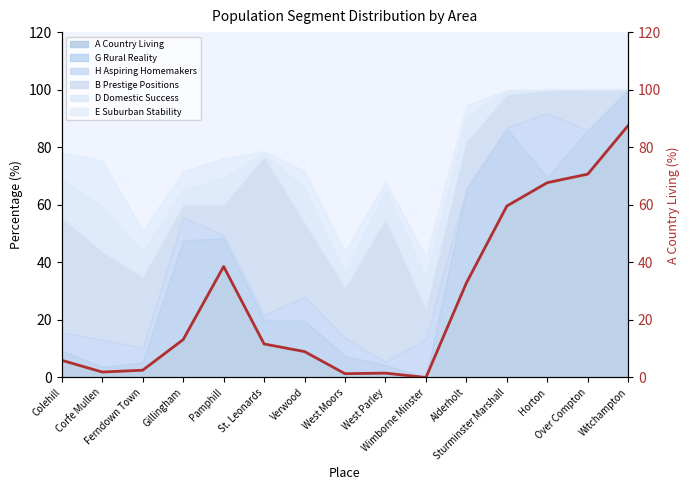

What is the label of the 8th point from the left?

West Moors